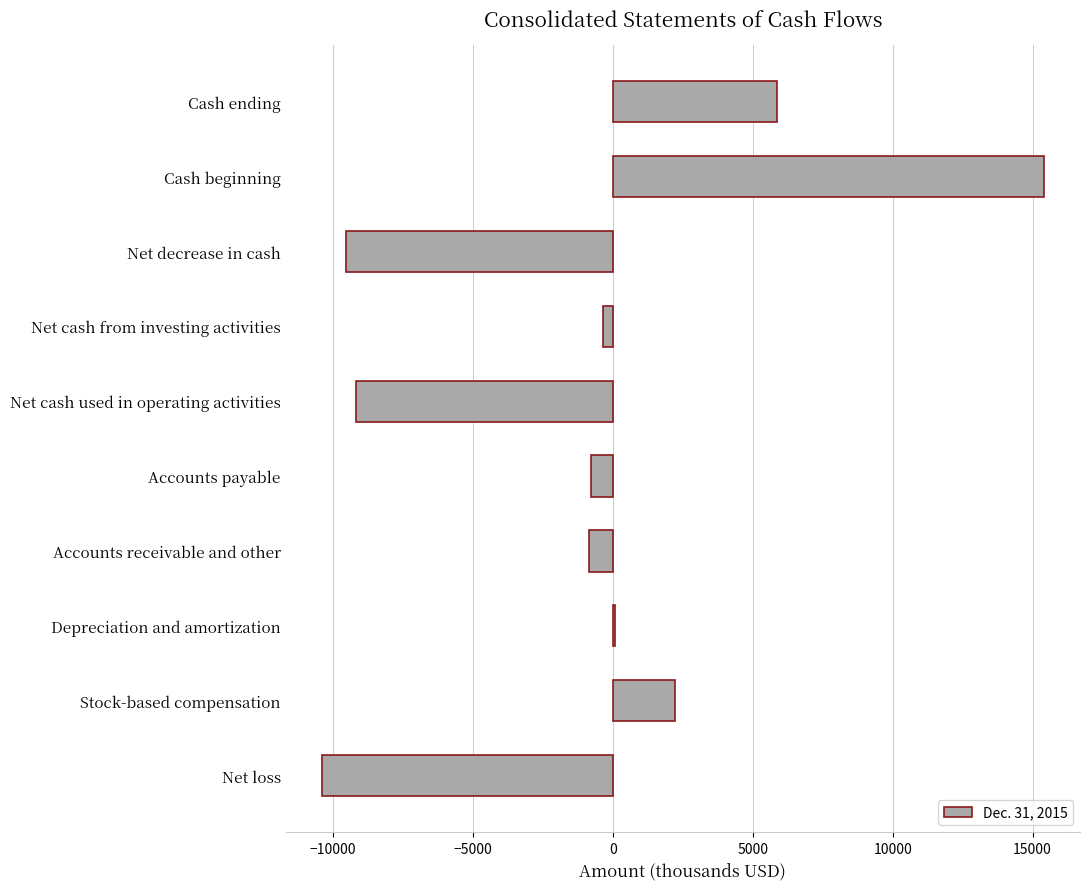

At which category does the chart reach its peak across all series?

Cash beginning